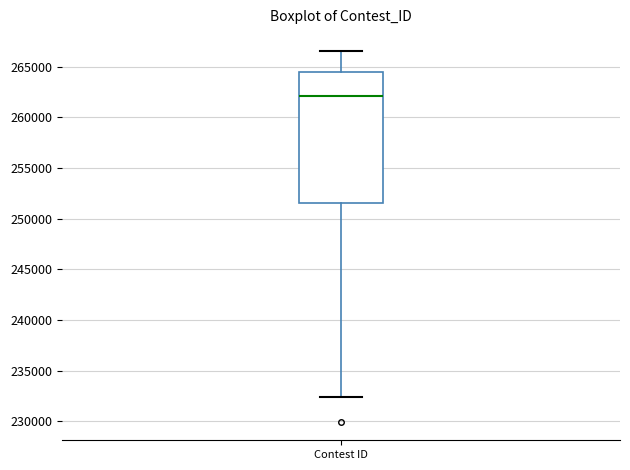

Read this box plot against the y-axis: the position of the median line, the range covered by the box, and the ends of both whiskers. The values are not printed on the chart, so give them approximately, as read against the axis.

median 262000, box 251500 to 264500, whiskers 232500 to 266500